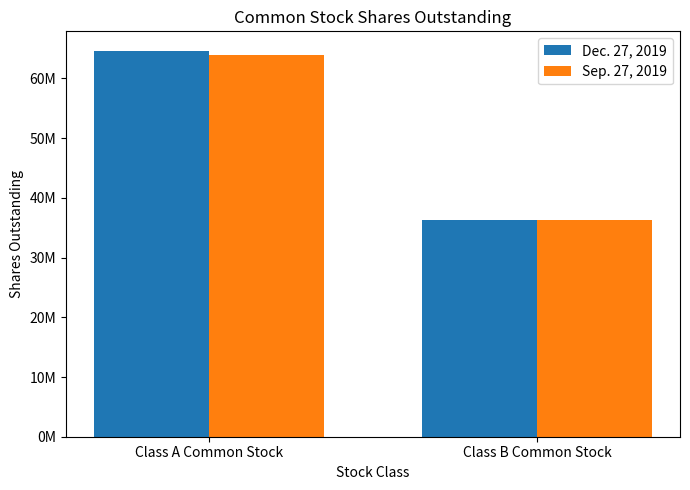

What is the value of the Dec. 27, 2019 bar at the 1st from the left?

64649011